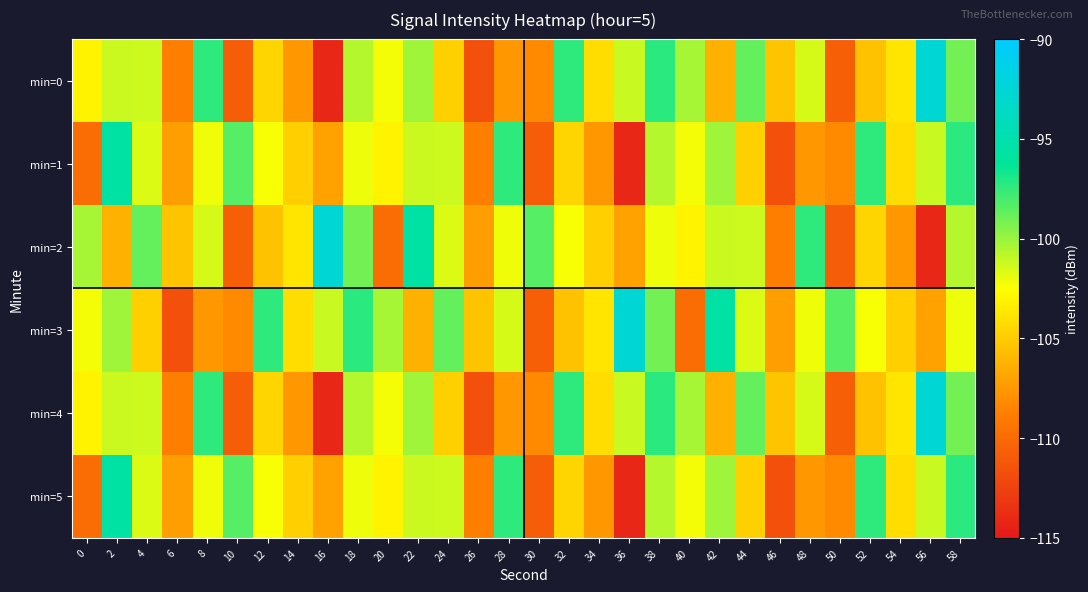

Reading left to right, list all the values displayed in this chart.

min=0: 0=-103.0	2=-101.2	4=-101.2	6=-108.8	8=-97.4	10=-110.8	12=-104.5	14=-107.5	16=-114.2	18=-100.7	20=-102.2	22=-100.1	24=-104.8	26=-111.6	28=-107.5	30=-108.2	32=-97.4	34=-104.2	36=-101.1	38=-97.3	40=-100.3	42=-106.3	44=-98.7	46=-105.3	48=-101.5	50=-110.7	52=-105.5	54=-103.7	56=-92.6	58=-99.1
min=1: 0=-109.9	2=-95.7	4=-101.7	6=-107.2	8=-102.1	10=-98.4	12=-102.3	14=-104.8	16=-107.0	18=-102.1	20=-103.0	22=-101.2	24=-101.2	26=-108.8	28=-97.4	30=-110.8	32=-104.5	34=-107.5	36=-114.2	38=-100.7	40=-102.2	42=-100.1	44=-104.8	46=-111.6	48=-107.5	50=-108.2	52=-97.4	54=-104.2	56=-101.1	58=-97.3
min=2: 0=-100.3	2=-106.3	4=-98.7	6=-105.3	8=-101.5	10=-110.7	12=-105.5	14=-103.7	16=-92.6	18=-99.1	20=-109.9	22=-95.7	24=-101.7	26=-107.2	28=-102.1	30=-98.4	32=-102.3	34=-104.8	36=-107.0	38=-102.1	40=-103.0	42=-101.2	44=-101.2	46=-108.8	48=-97.4	50=-110.8	52=-104.5	54=-107.5	56=-114.2	58=-100.7
min=3: 0=-102.2	2=-100.1	4=-104.8	6=-111.6	8=-107.5	10=-108.2	12=-97.4	14=-104.2	16=-101.1	18=-97.3	20=-100.3	22=-106.3	24=-98.7	26=-105.3	28=-101.5	30=-110.7	32=-105.5	34=-103.7	36=-92.6	38=-99.1	40=-109.9	42=-95.7	44=-101.7	46=-107.2	48=-102.1	50=-98.4	52=-102.3	54=-104.8	56=-107.0	58=-102.1
min=4: 0=-103.0	2=-101.2	4=-101.2	6=-108.8	8=-97.4	10=-110.8	12=-104.5	14=-107.5	16=-114.2	18=-100.7	20=-102.2	22=-100.1	24=-104.8	26=-111.6	28=-107.5	30=-108.2	32=-97.4	34=-104.2	36=-101.1	38=-97.3	40=-100.3	42=-106.3	44=-98.7	46=-105.3	48=-101.5	50=-110.7	52=-105.5	54=-103.7	56=-92.6	58=-99.1
min=5: 0=-109.9	2=-95.7	4=-101.7	6=-107.2	8=-102.1	10=-98.4	12=-102.3	14=-104.8	16=-107.0	18=-102.1	20=-103.0	22=-101.2	24=-101.2	26=-108.8	28=-97.4	30=-110.8	32=-104.5	34=-107.5	36=-114.2	38=-100.7	40=-102.2	42=-100.1	44=-104.8	46=-111.6	48=-107.5	50=-108.2	52=-97.4	54=-104.2	56=-101.1	58=-97.3